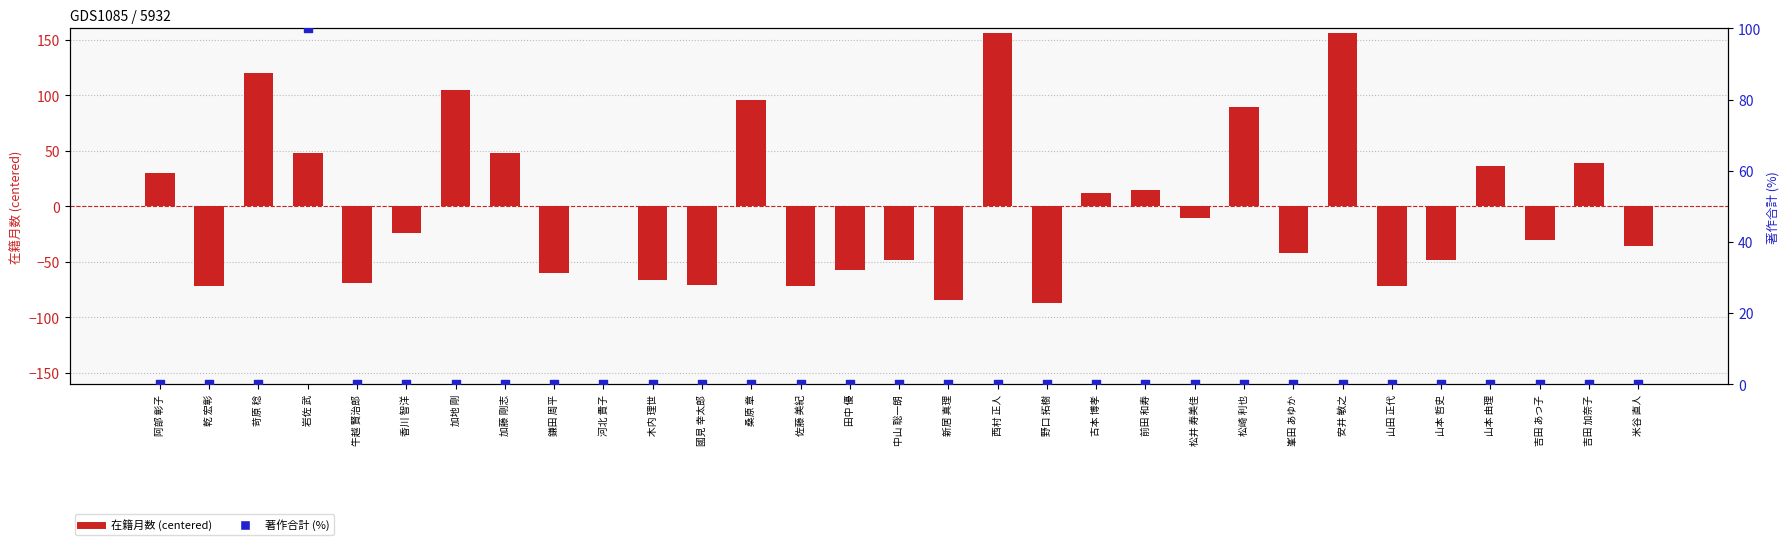

Is the value of 在籍月数 (centered) at 山本 由理 greater than the value of 著作合計 (%) at 新居 真理?

Yes